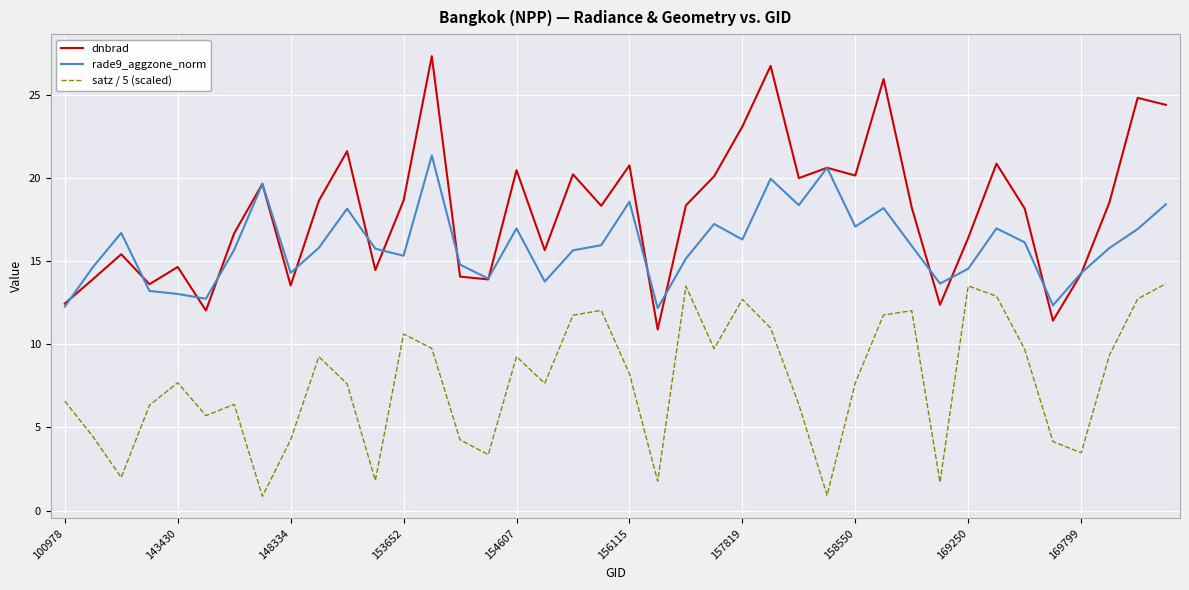

True or false: dnbrad and satz / 5 (scaled) intersect in this chart.

False